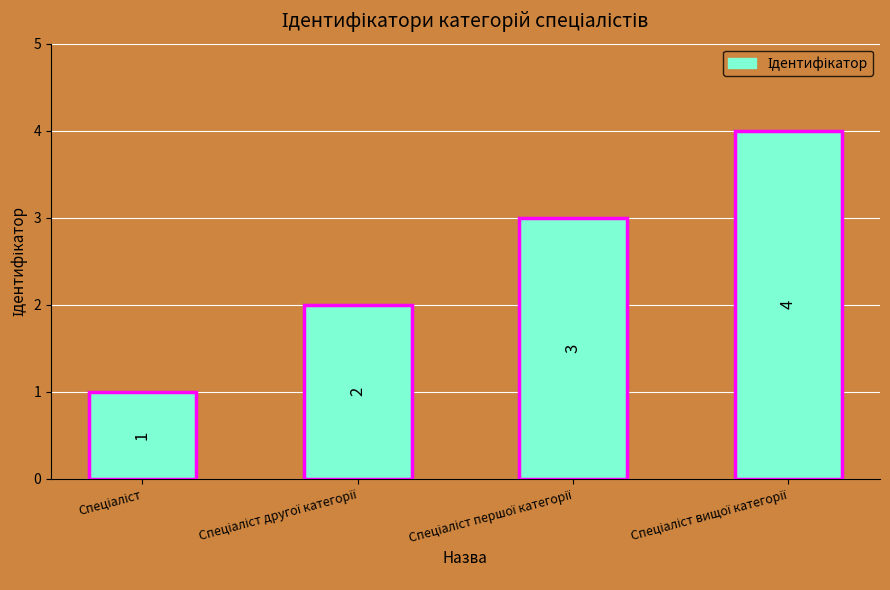

What is the value of the 1st bar from the left?

1